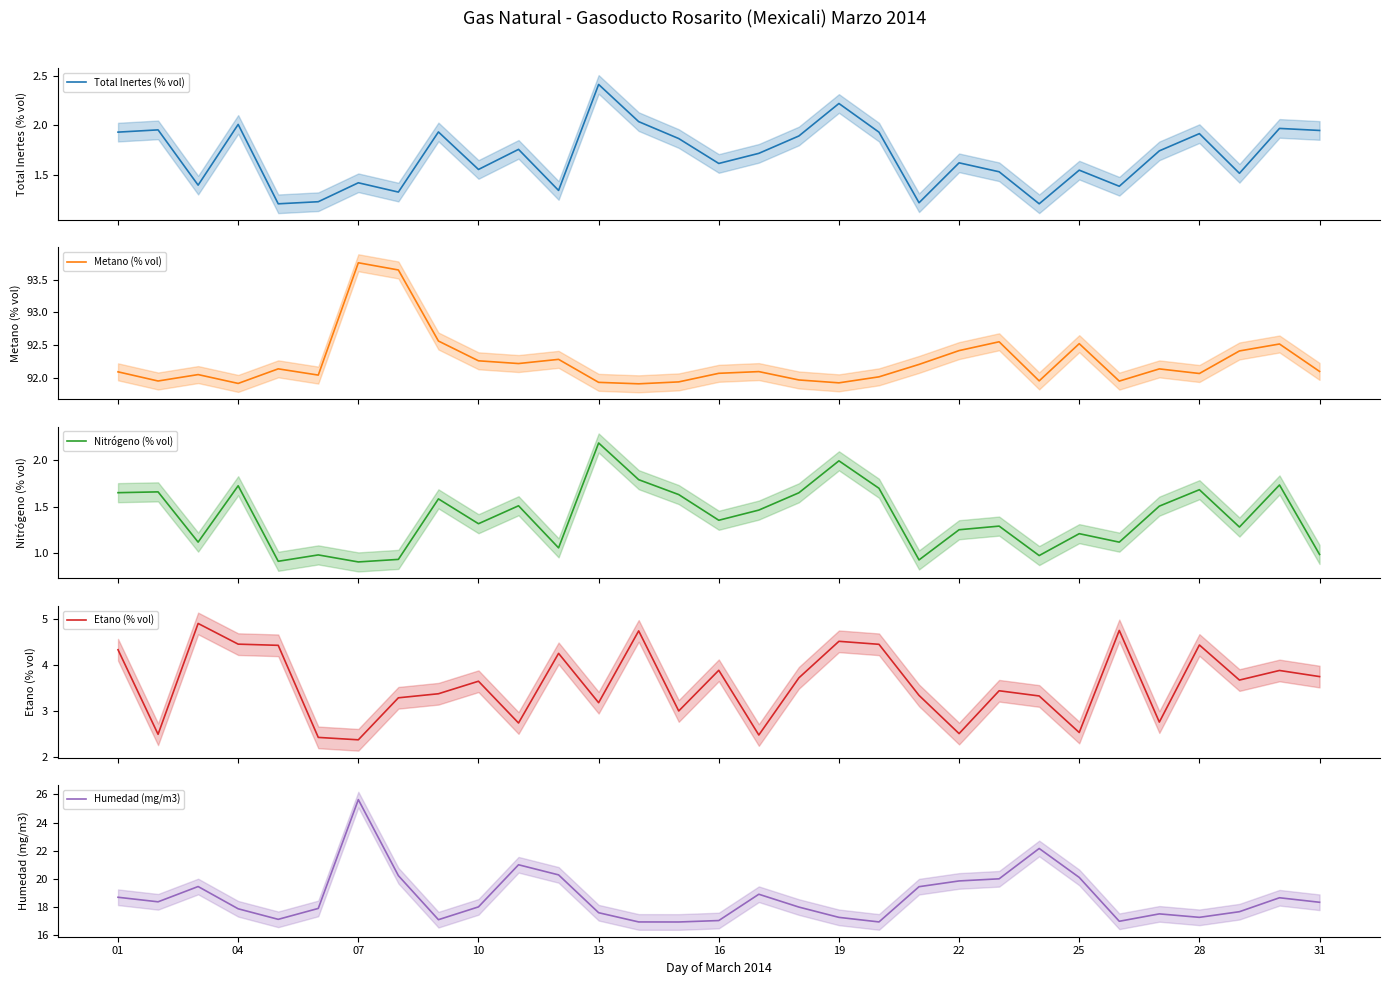

Which series has the largest total across all categories?

Metano (% vol)